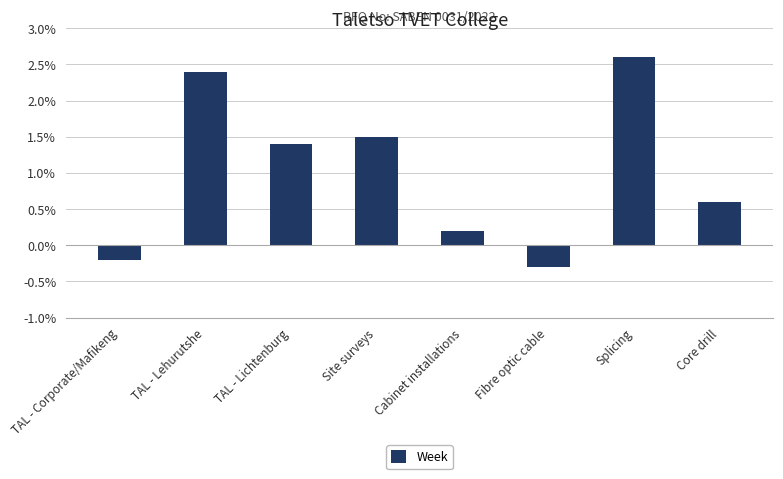

What is the greatest value displayed?

2.6